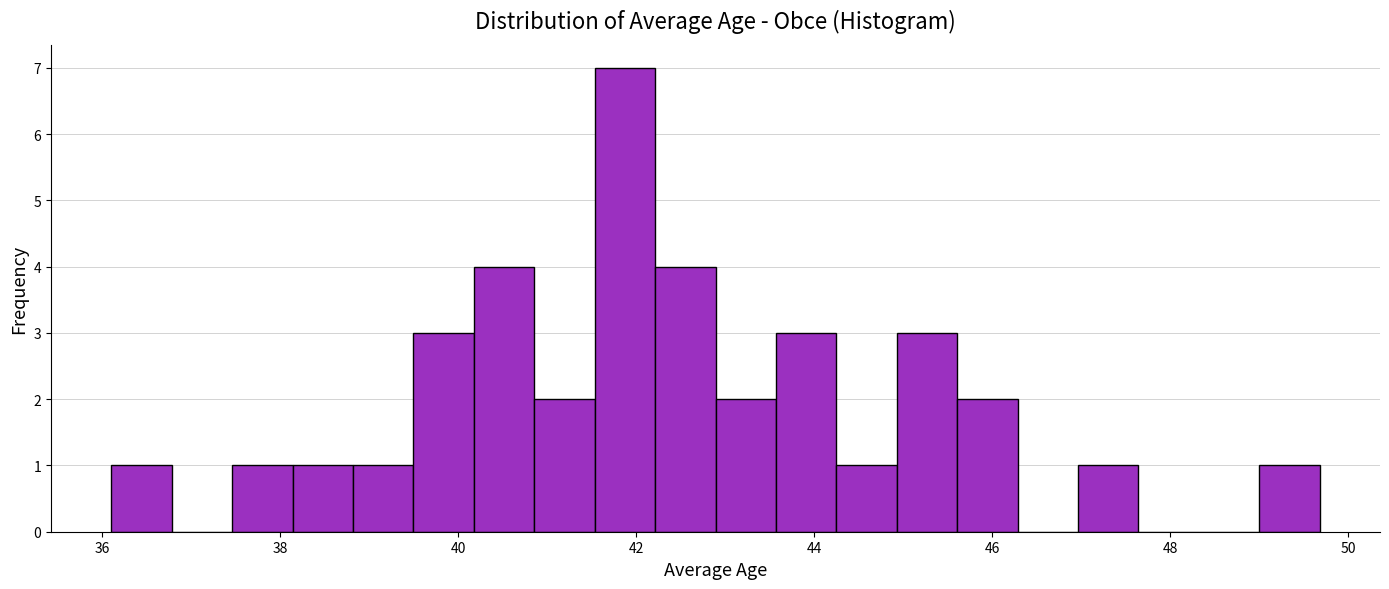

Read against the x-axis, roughly where is the centre of the tallest bar?

41.8